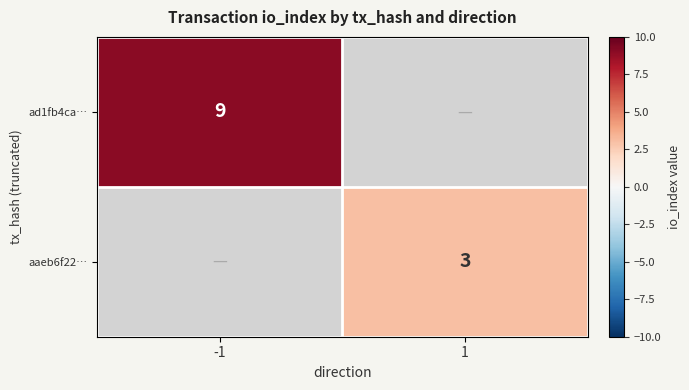

The value of aaeb6f22… at 1 is 3. True or false?

True